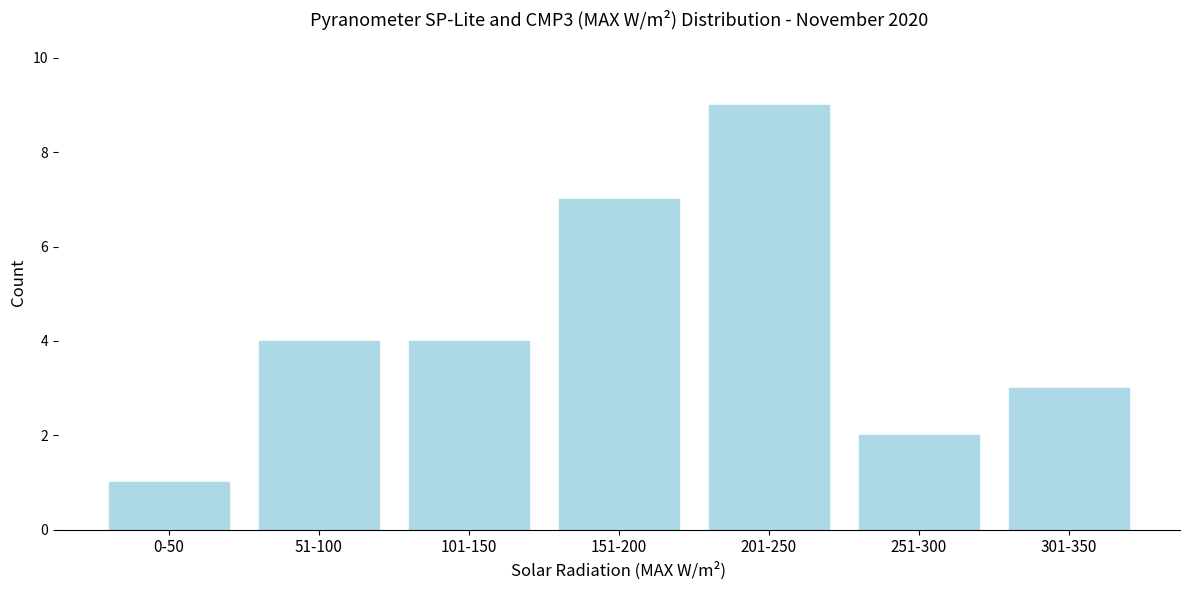

Reading left to right, extract all data points from this chart.

0-50=1	51-100=4	101-150=4	151-200=7	201-250=9	251-300=2	301-350=3